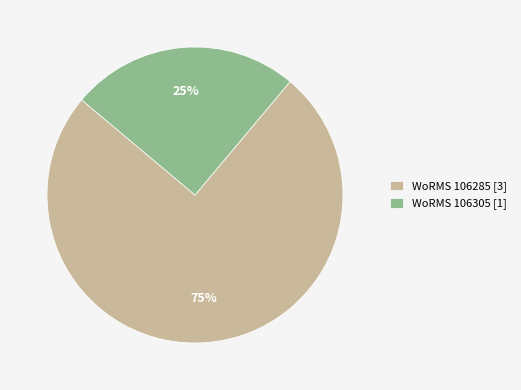

To the nearest percent, what is the difference between the WoRMS 106305 [1] and WoRMS 106285 [3] slice percentages?

50%